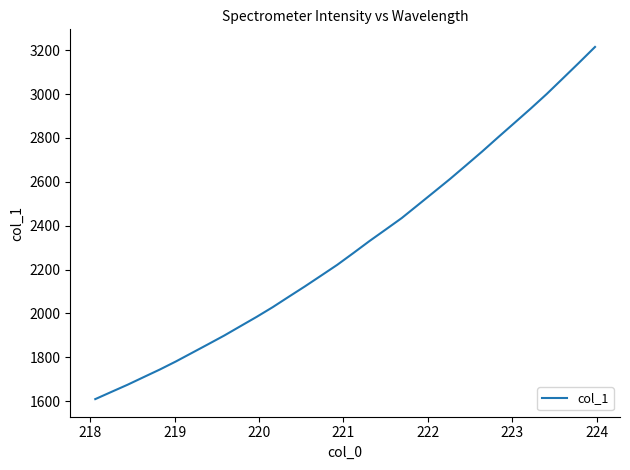

What is the smallest value displayed?

1609.1